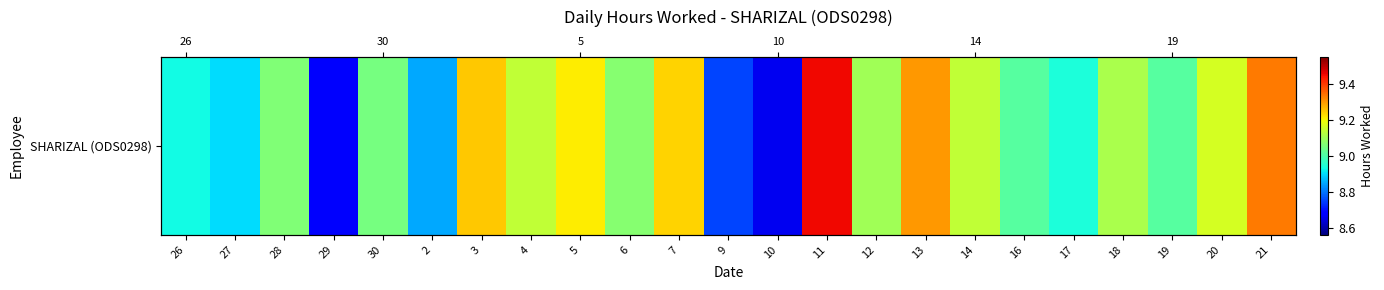

What is the difference between the values at 2 and 18?

0.3